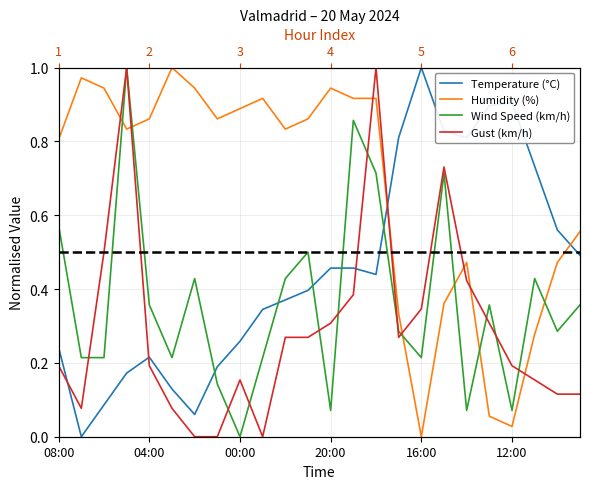

Between 00:00 and 16:00, which series saw the biggest shift?

Humidity (%)